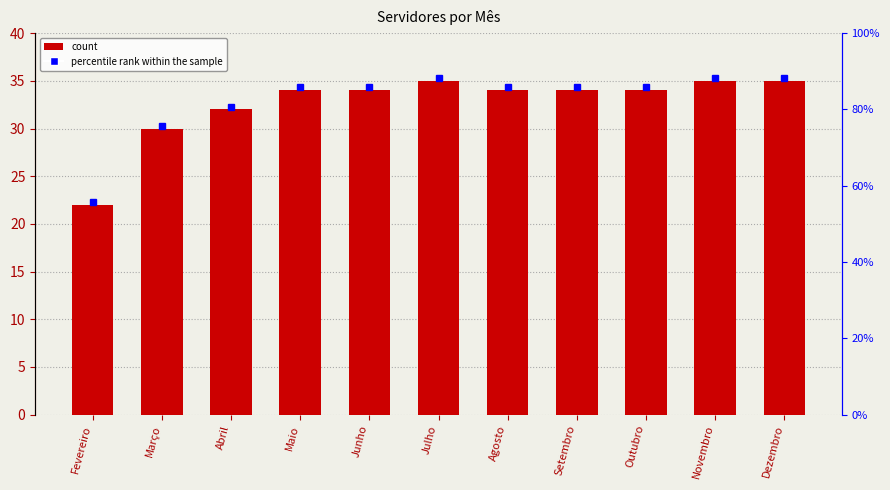

Which label corresponds to the largest value in the chart?

Julho